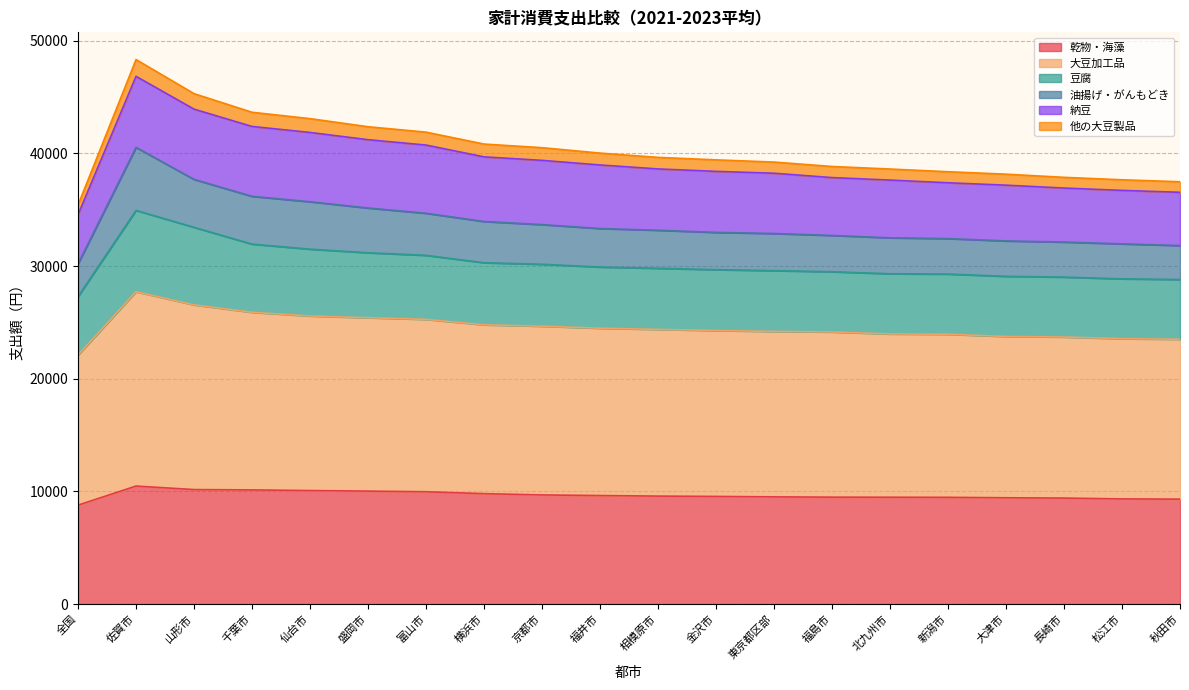

What is the total value across all series at 京都市?

40510